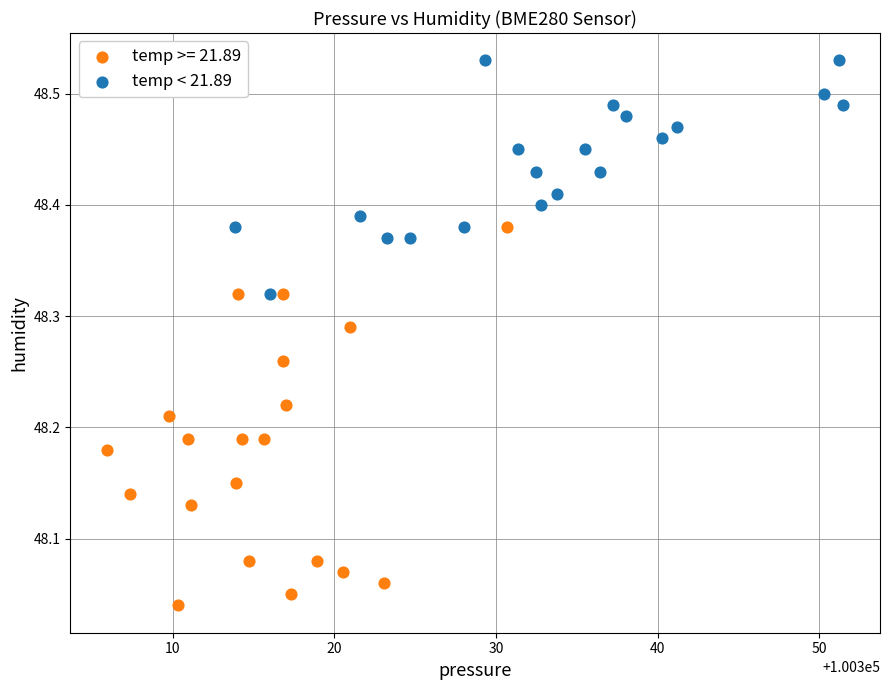

Which series contains the highest Y value?

temp < 21.89